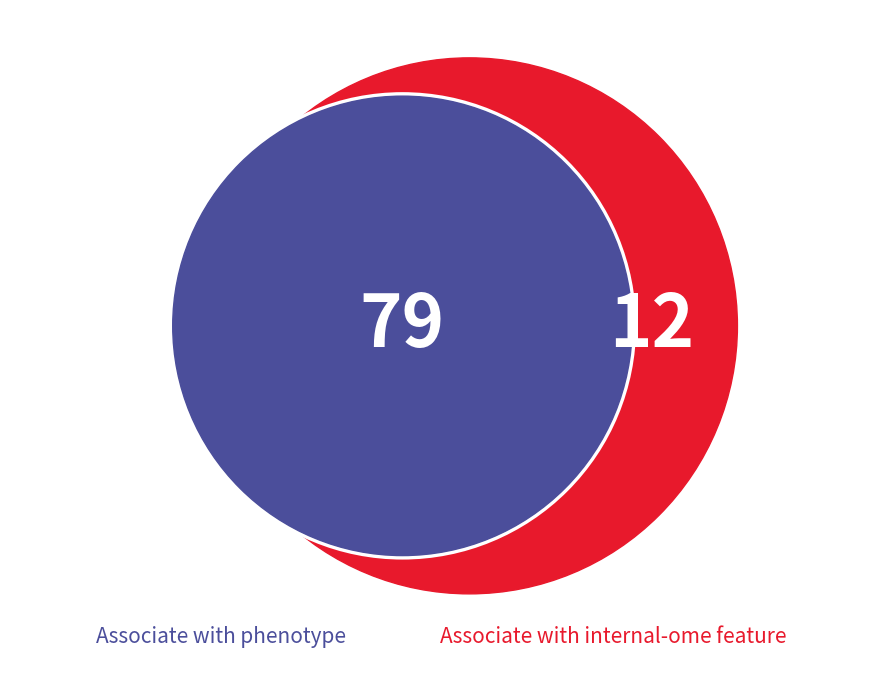

True or false: NO accounts for 1% of the total.

False